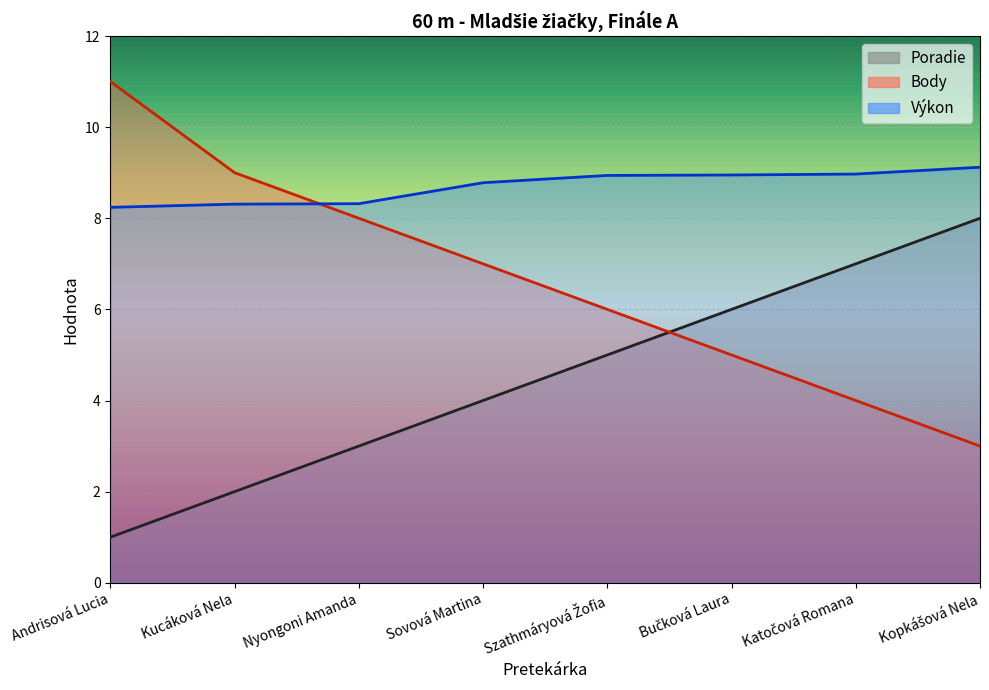

Is it true that Poradie equals 8.0 at Kopkášová Nela?

True